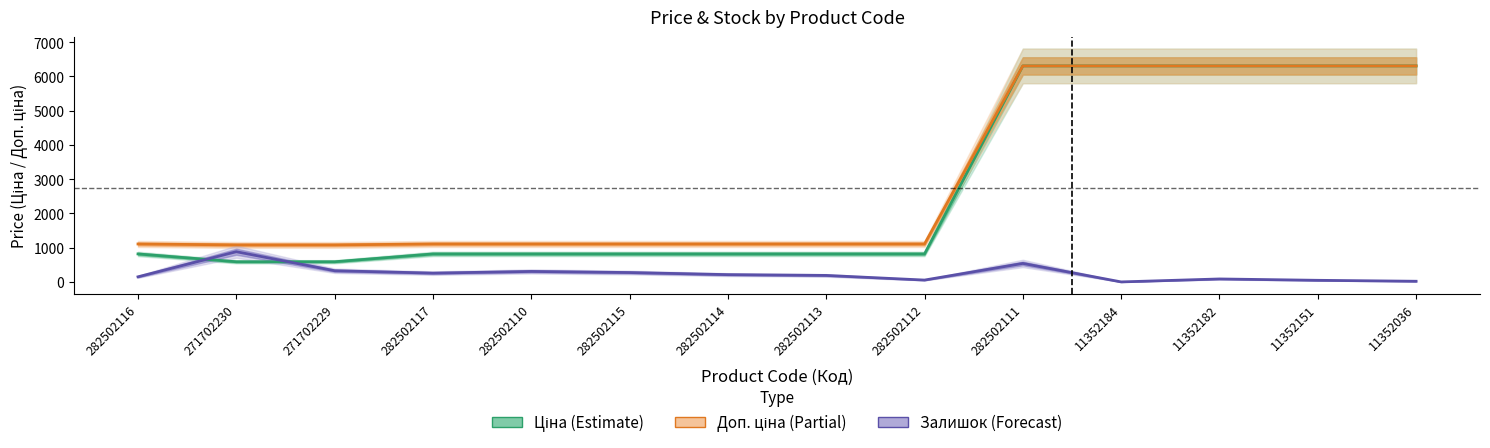

Rank the categories by Доп. ціна value from highest to lowest.

282502111, 11352184, 11352182, 11352151, 11352036, 282502116, 282502117, 282502110, 282502115, 282502114, 282502113, 282502112, 271702230, 271702229